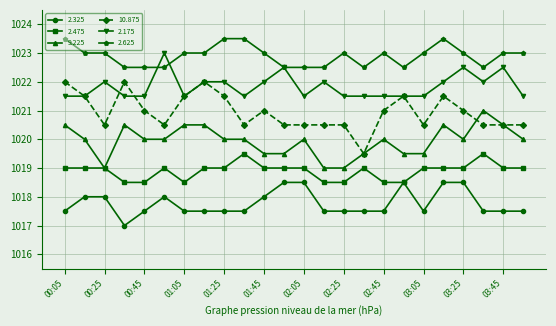

True or false: 2.625 and 2.475 intersect in this chart.

False